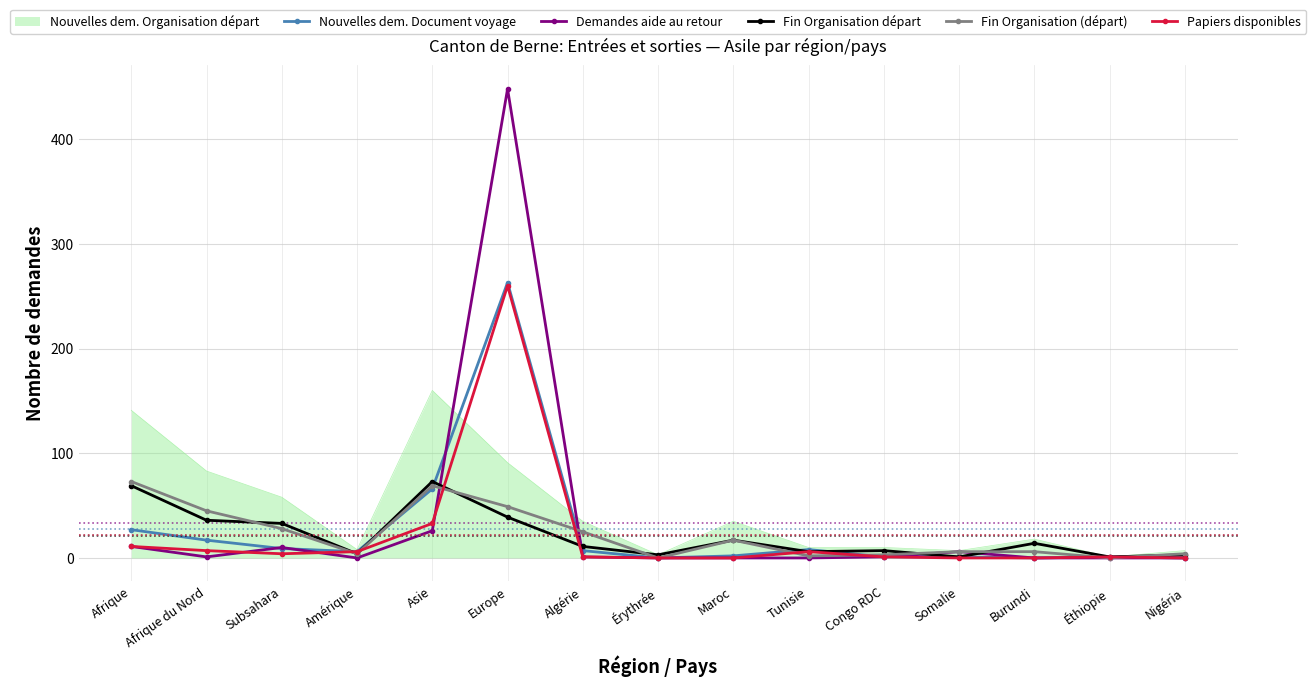

At which label is Nouvelles dem. Document voyage closest to 131?

Asie